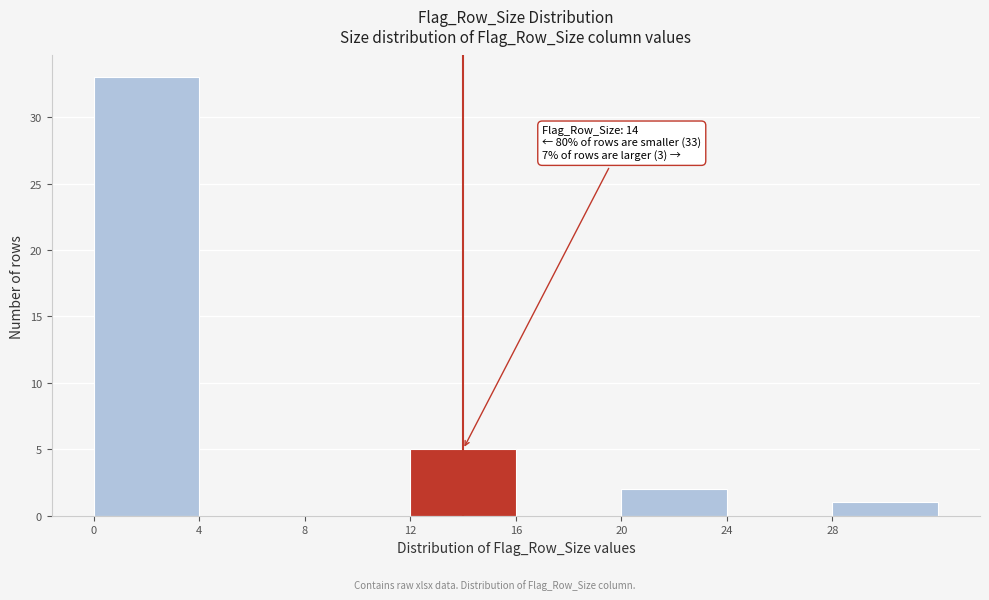

Over which range of the x-axis is the bar tallest?

0 to 4